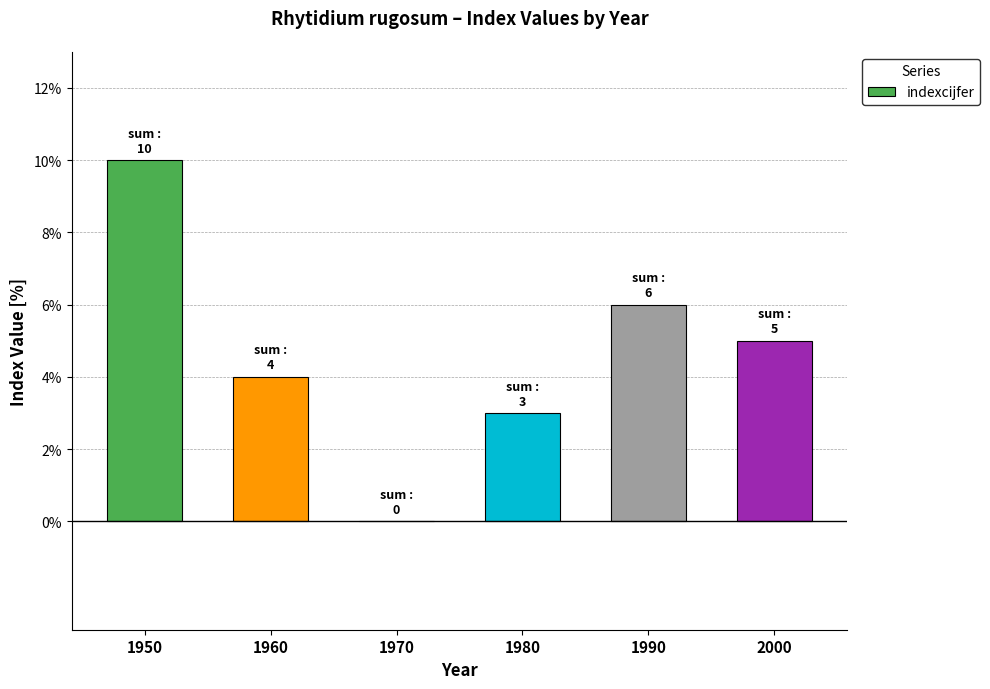

What is the greatest value displayed?

10